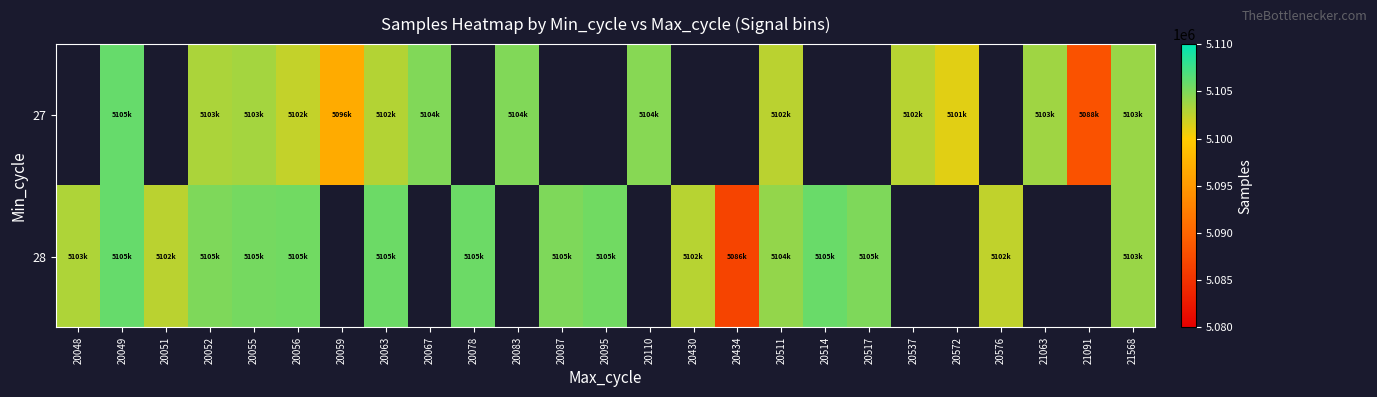

How many data points in 27 are less than 5103299?

7